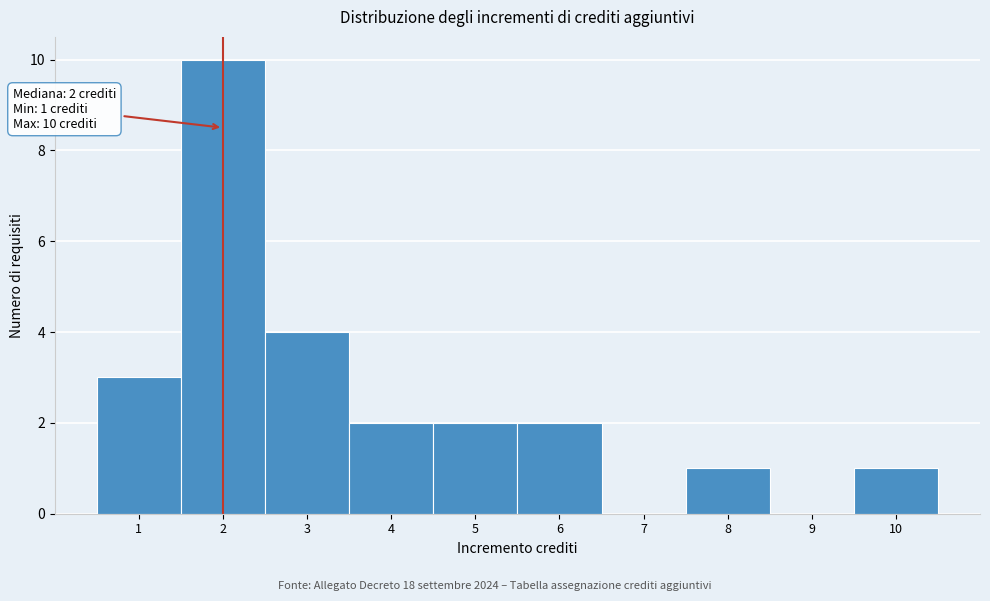

Over which range of the x-axis is the bar tallest?

1.5 to 2.5